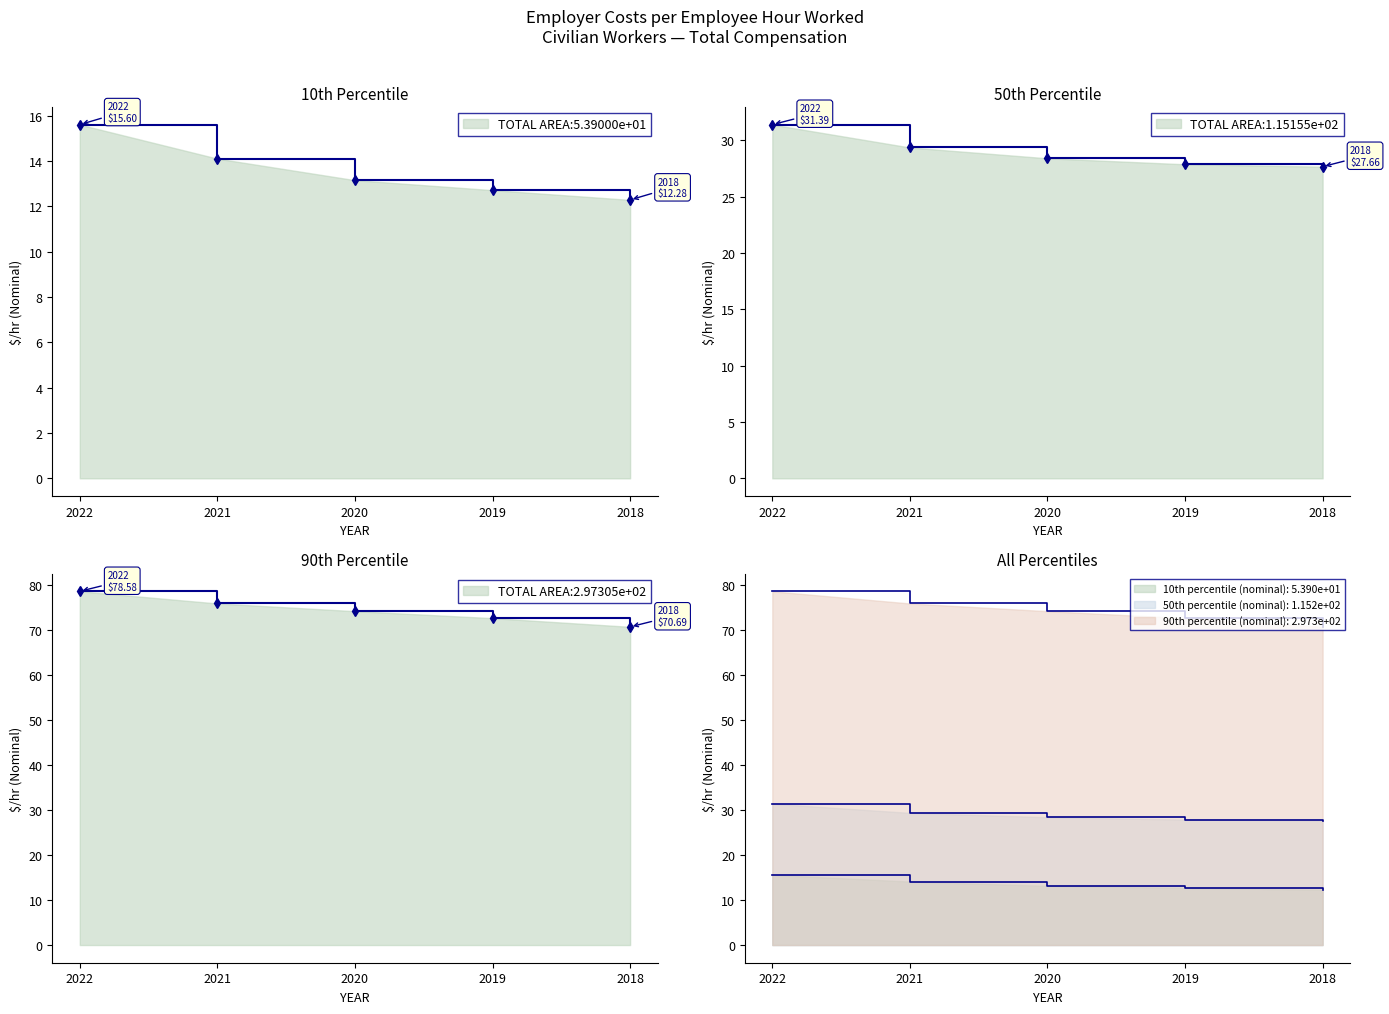

Rank the categories by 50th percentile (nominal) value from lowest to highest.

2018, 2019, 2020, 2021, 2022